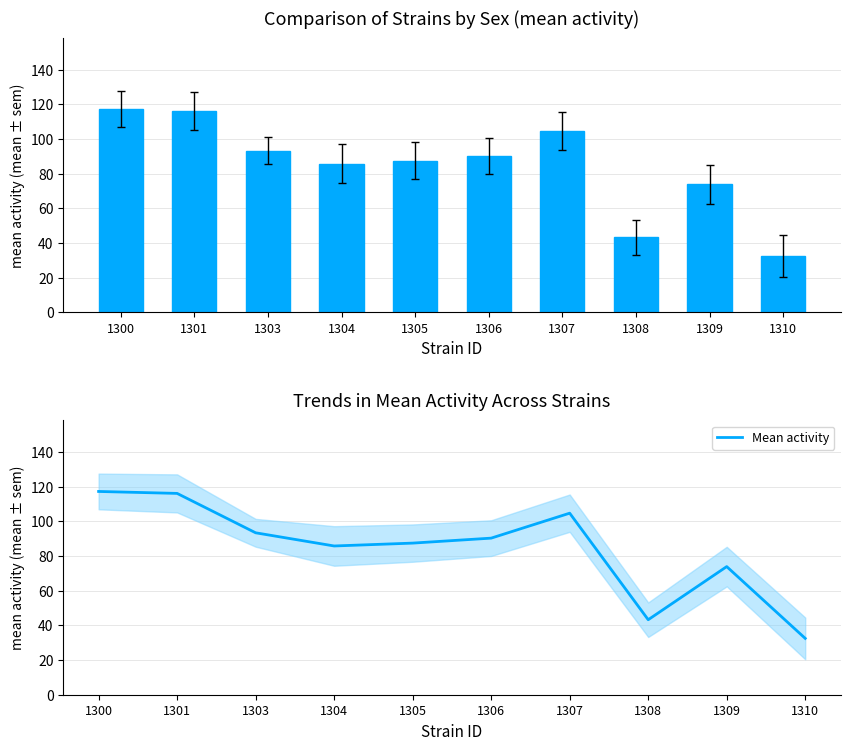

How many groups of bars are there?

10